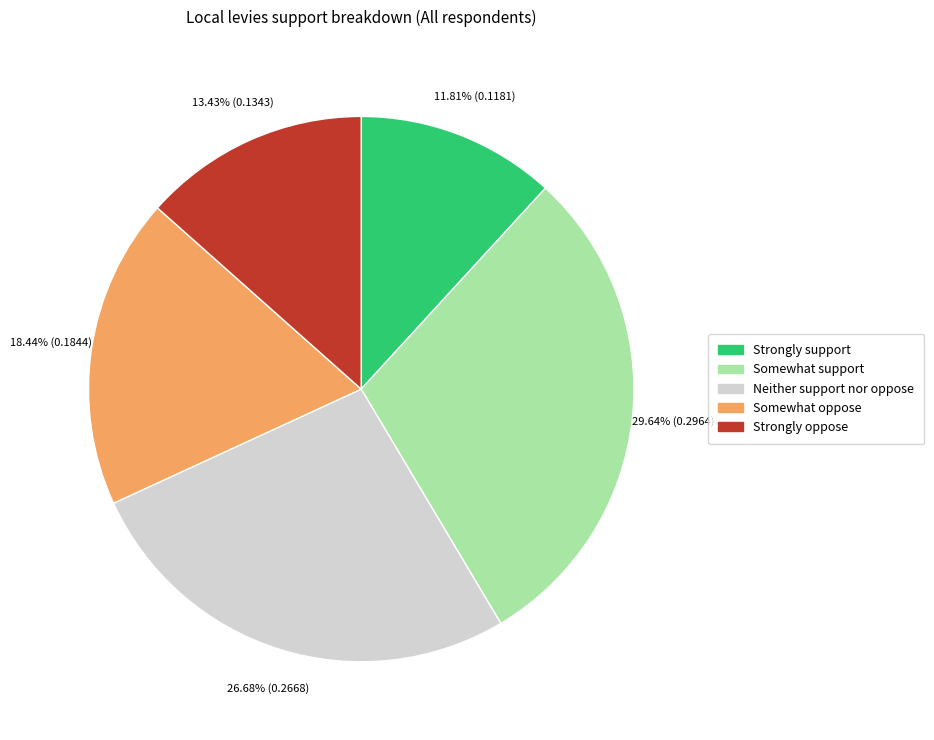

Which category has the biggest portion of the pie?

Somewhat support